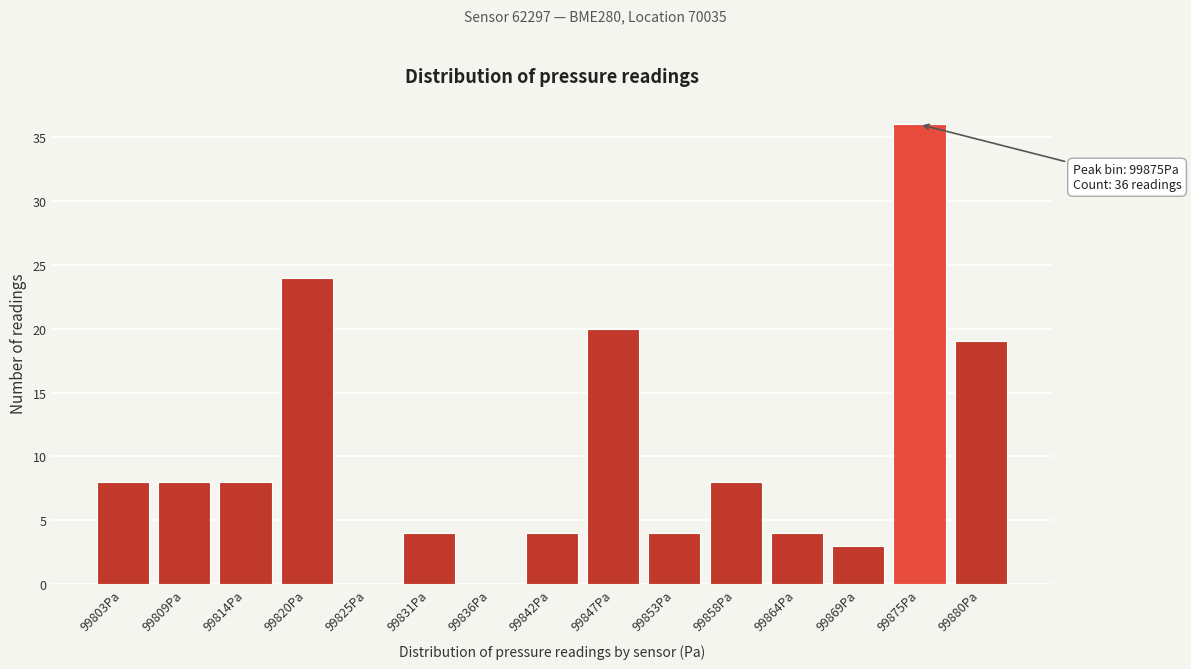

Reading right to left, list all the values displayed in this chart.

99880Pa=19	99875Pa=36	99869Pa=3	99864Pa=4	99858Pa=8	99853Pa=4	99847Pa=20	99842Pa=4	99836Pa=0	99831Pa=4	99825Pa=0	99820Pa=24	99814Pa=8	99809Pa=8	99803Pa=8